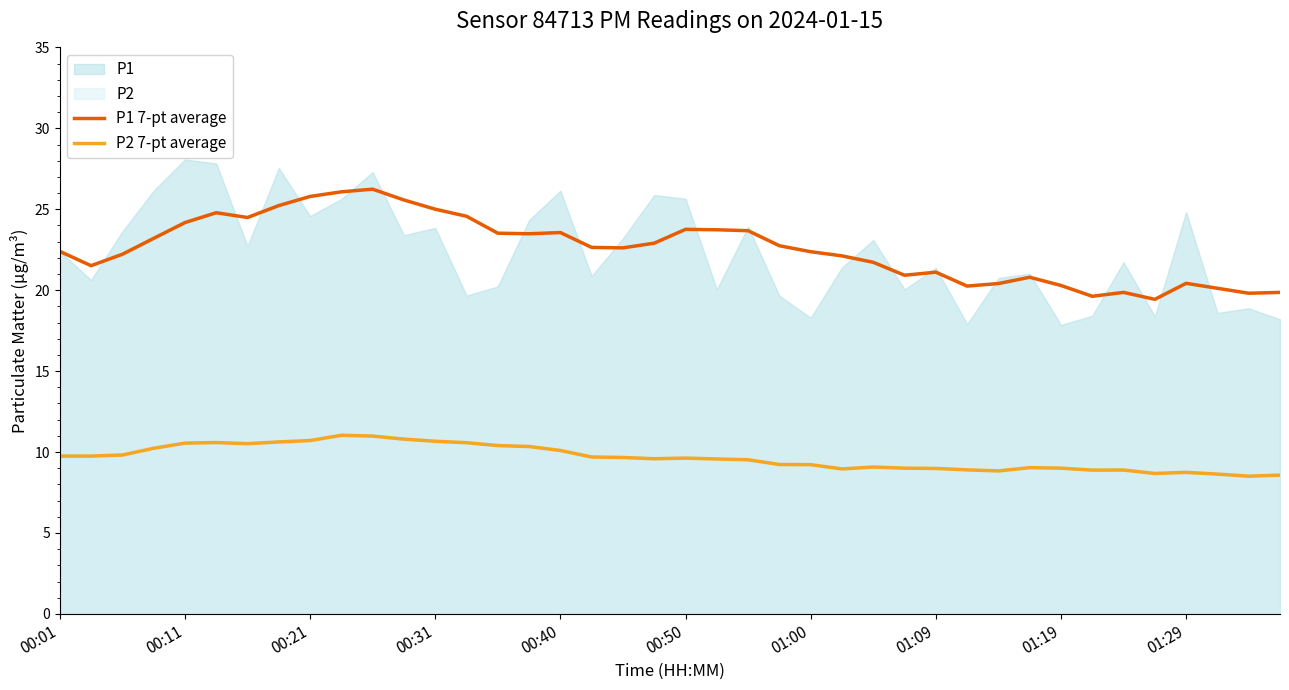

The P2 7-pt average series shows 8.7 at 01:29. True or false?

True